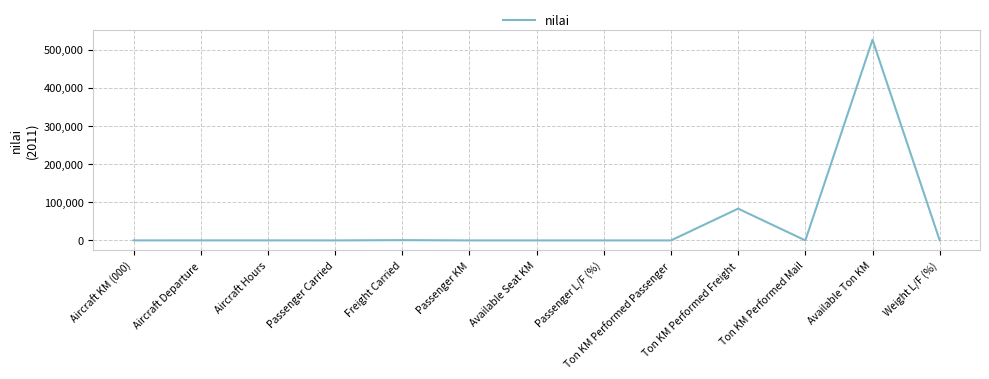

Where is the data nearest to the value 263096?

Ton KM Performed Freight